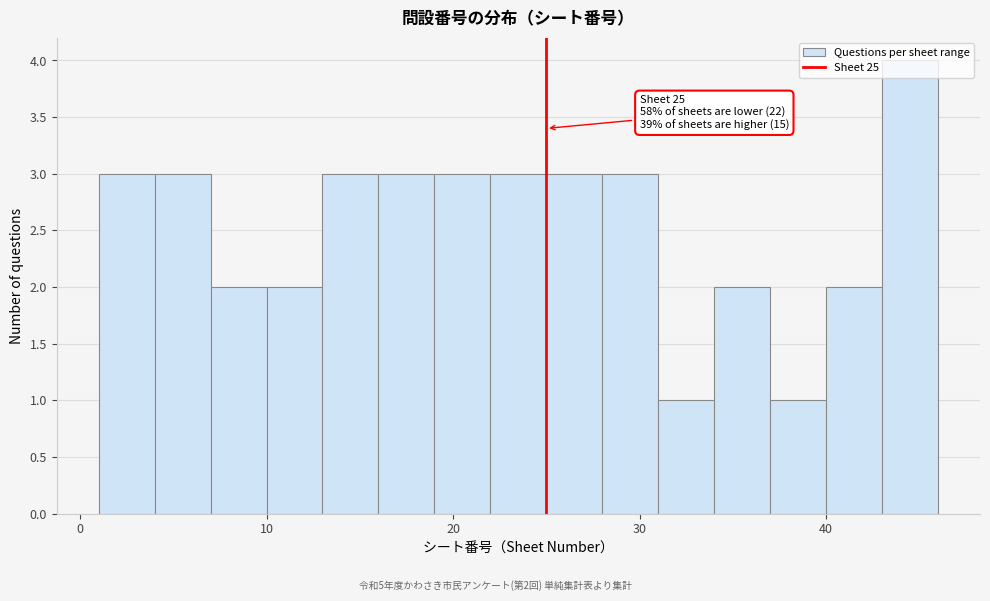

Around what value on the x-axis is the tallest bar? Give the approximate position of its centre, as read against the axis.

45